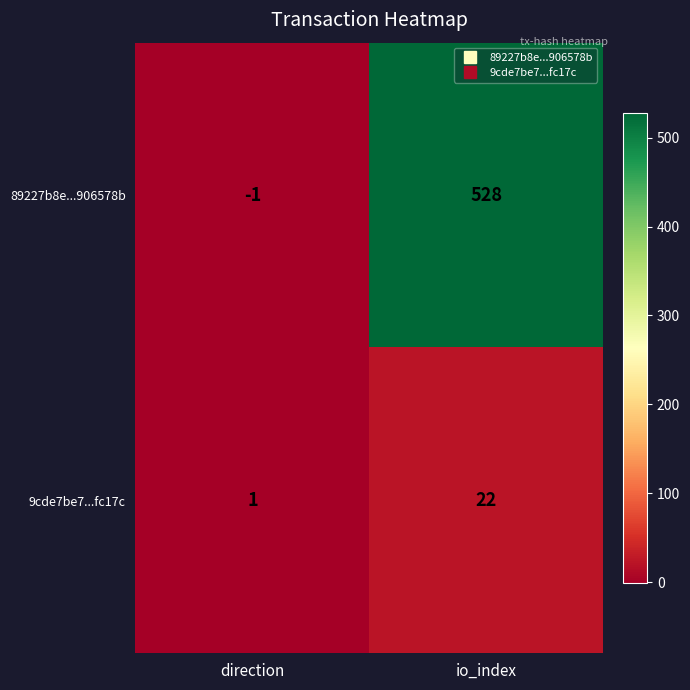

Reading left to right, extract all data points from this chart.

89227b8e...906578b: -1	528
9cde7be7...fc17c: 1	22